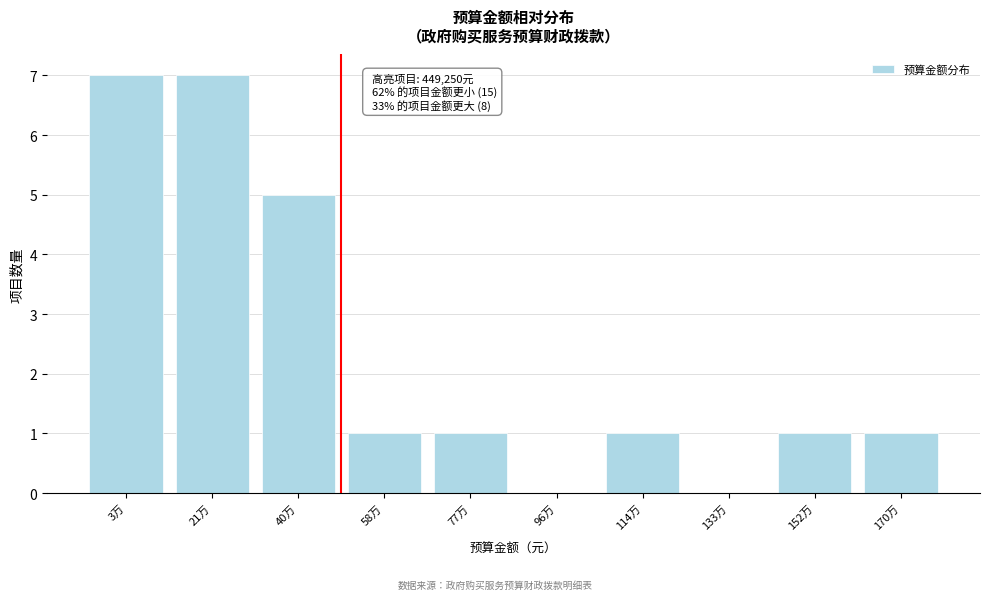

Reading right to left, what are all the values shown in this chart?

170万=1	152万=1	133万=0	114万=1	96万=0	77万=1	58万=1	40万=5	21万=7	3万=7